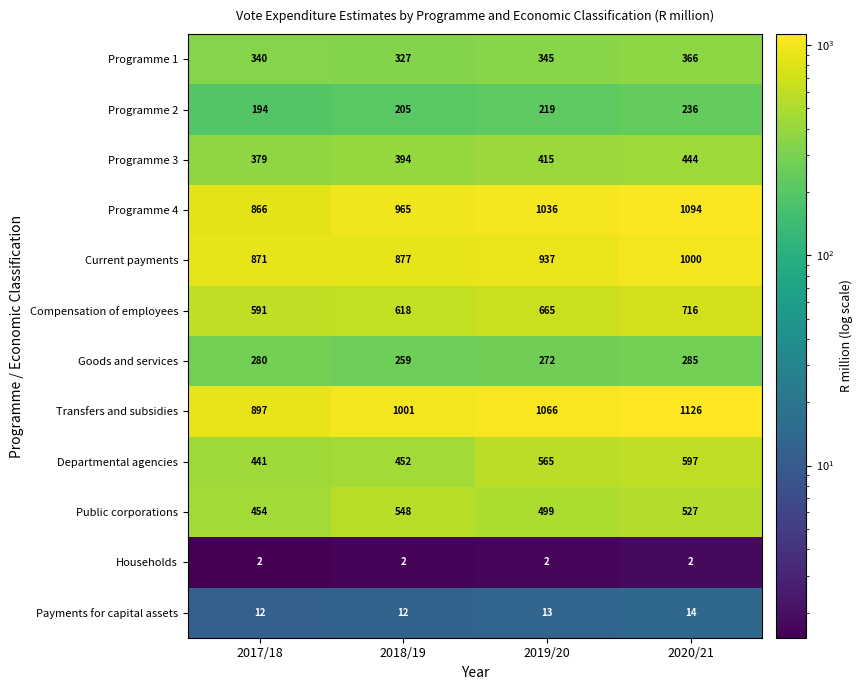

Which series changed the most between 2017/18 and 2019/20?

Programme 4